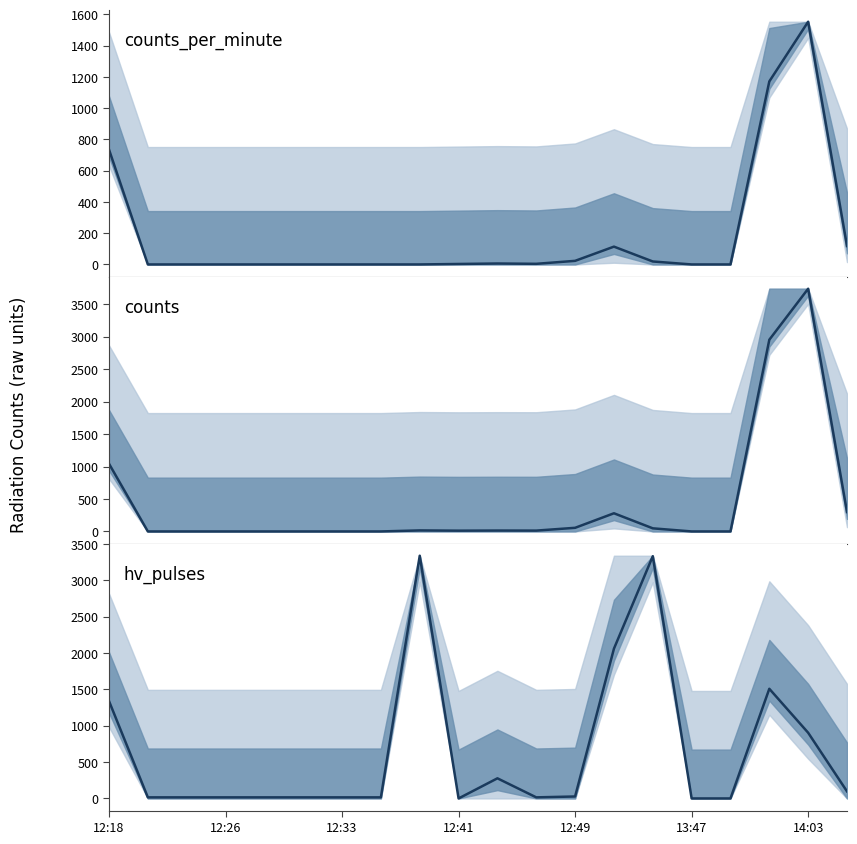

Reading left to right, what are all the values shown in this chart?

counts_per_minute: 735	0	0	0	0	0	0	0	0	3	6	4	23	114	19	0	0	1171	1553	118
counts: 1043	0	0	0	0	0	0	0	16	12	14	13	56	280	48	0	0	2953	3739	299
hv_pulses: 1340	15	15	15	15	15	15	15	3340	0	277	15	27	2061	3333	0	0	1509	904	97